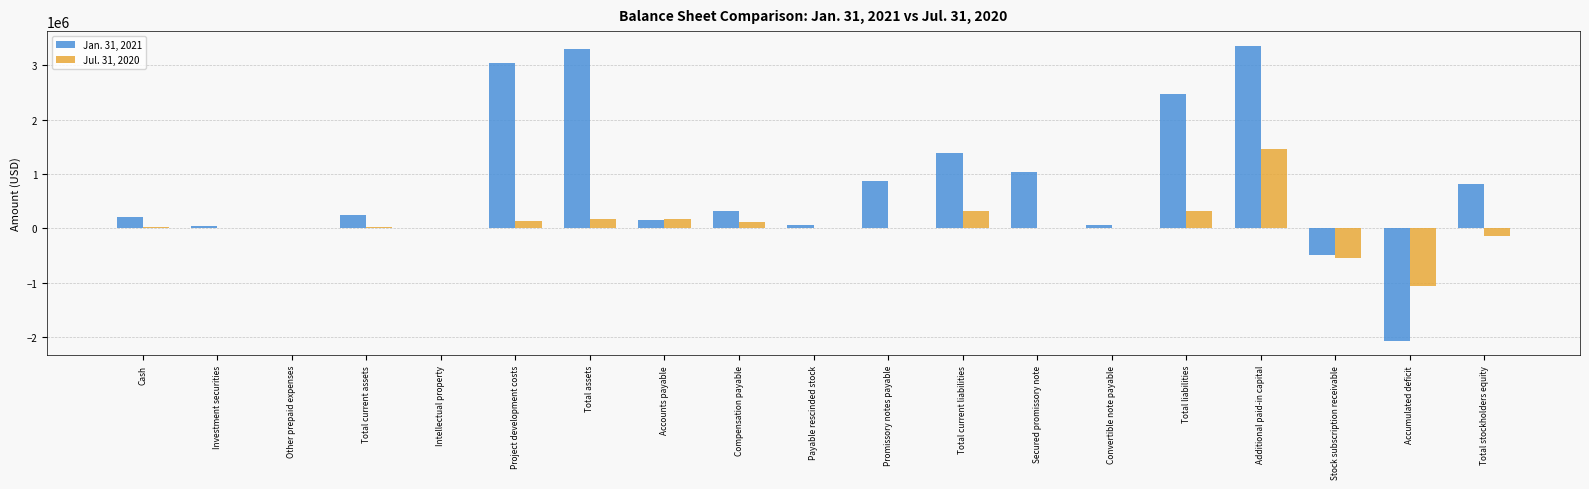

Between Total current liabilities and Accumulated deficit, which series saw the biggest shift?

Jan. 31, 2021